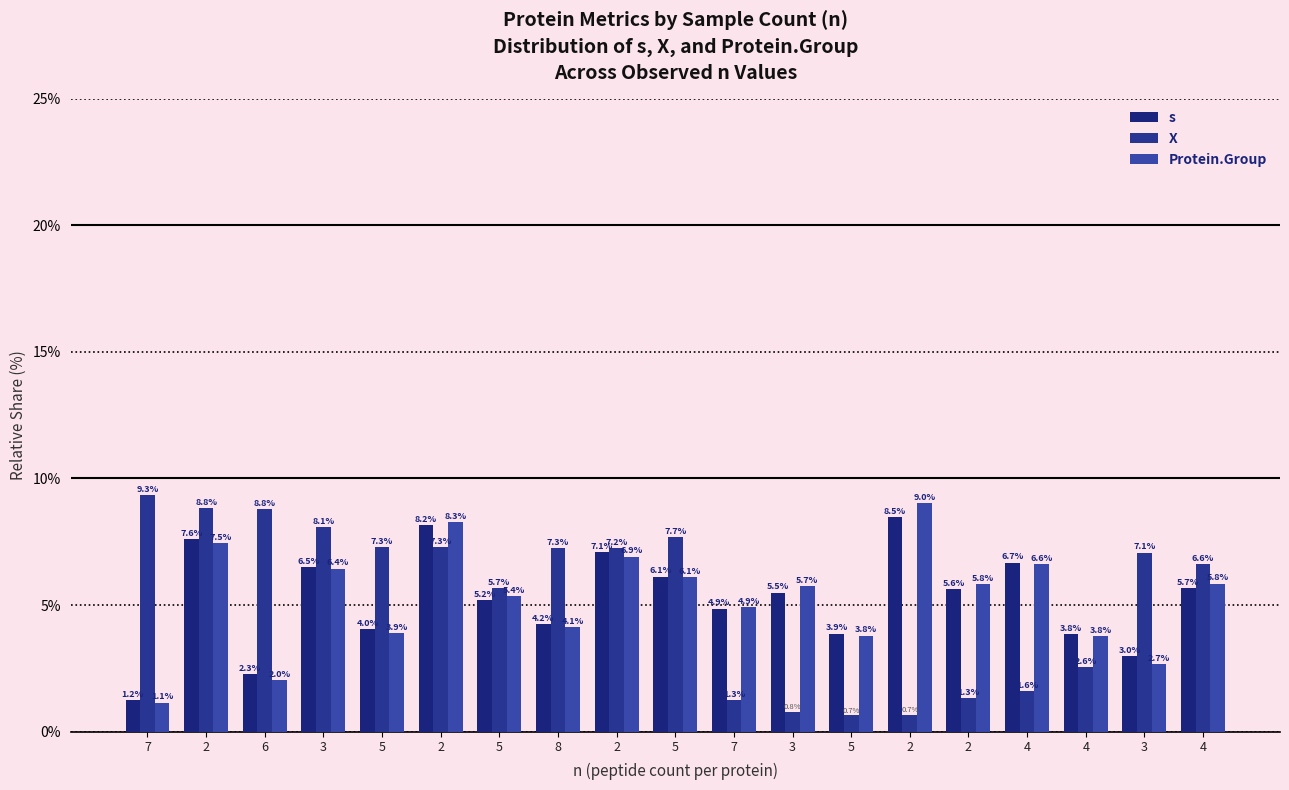

Reading left to right, what are all the values shown in this chart?

s: 7=1.2	2=7.6	6=2.3	3=6.5	5=4.0	2=8.2	5=5.2	8=4.2	2=7.1	5=6.1	7=4.9	3=5.5	5=3.9	2=8.5	2=5.6	4=6.7	4=3.8	3=3.0	4=5.7
X: 7=9.3	2=8.8	6=8.8	3=8.1	5=7.3	2=7.3	5=5.7	8=7.3	2=7.2	5=7.7	7=1.3	3=0.8	5=0.7	2=0.7	2=1.3	4=1.6	4=2.6	3=7.1	4=6.6
Protein.Group: 7=1.1	2=7.5	6=2.0	3=6.4	5=3.9	2=8.3	5=5.4	8=4.1	2=6.9	5=6.1	7=4.9	3=5.7	5=3.8	2=9.0	2=5.8	4=6.6	4=3.8	3=2.7	4=5.8